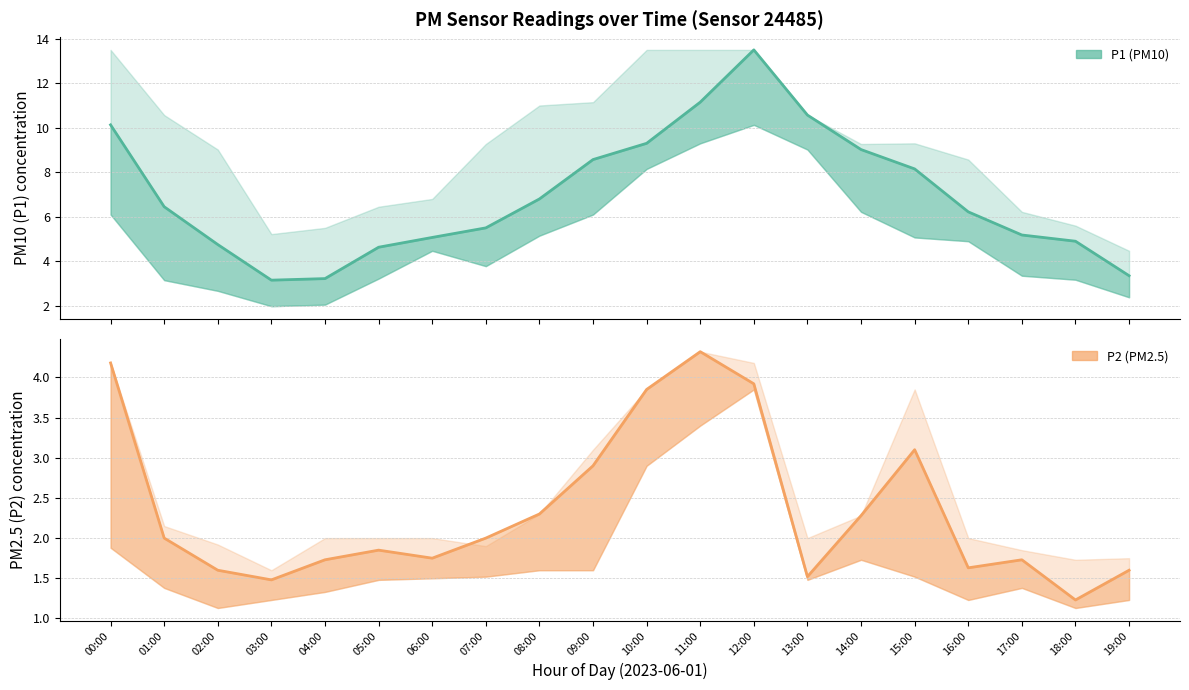

Rank the categories by P1 (PM10) value from highest to lowest.

12:00, 11:00, 13:00, 00:00, 10:00, 14:00, 09:00, 15:00, 08:00, 01:00, 16:00, 07:00, 17:00, 06:00, 18:00, 02:00, 05:00, 19:00, 04:00, 03:00